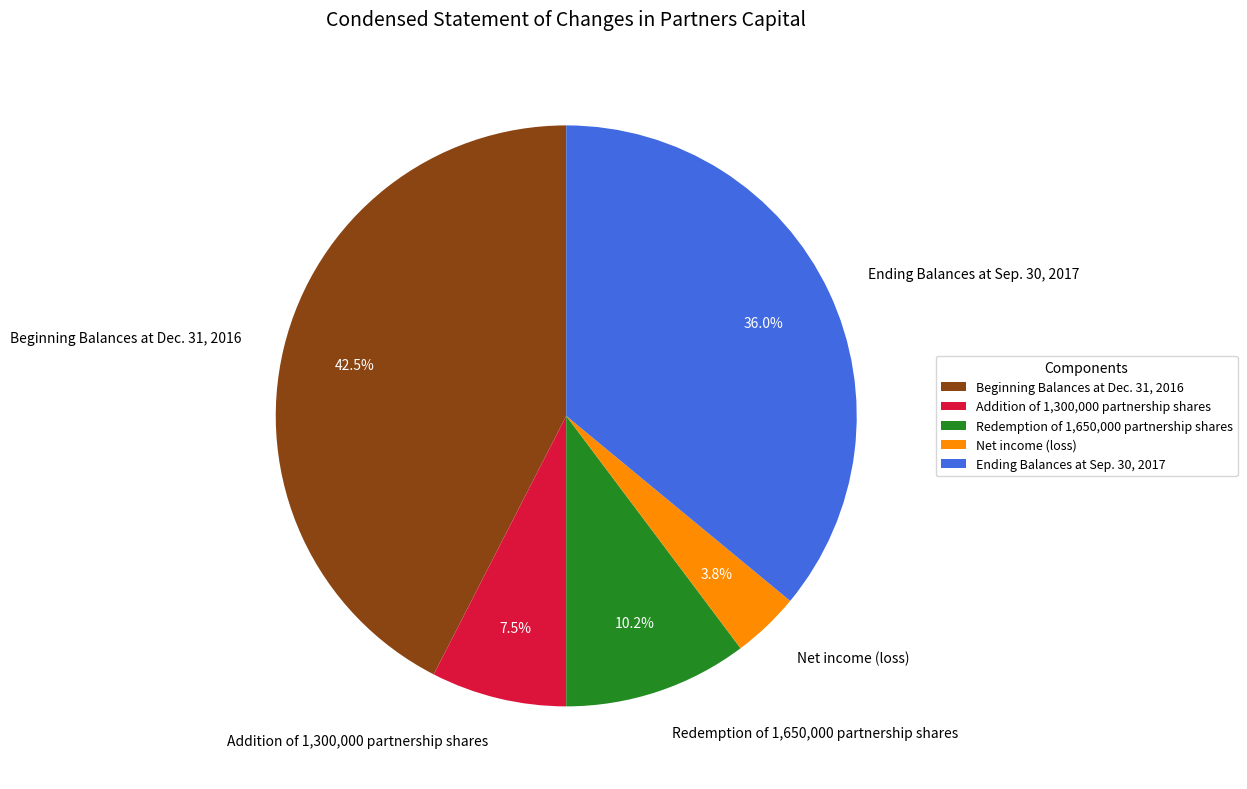

Does Ending Balances at Sep. 30, 2017 account for over 50% of the chart?

No